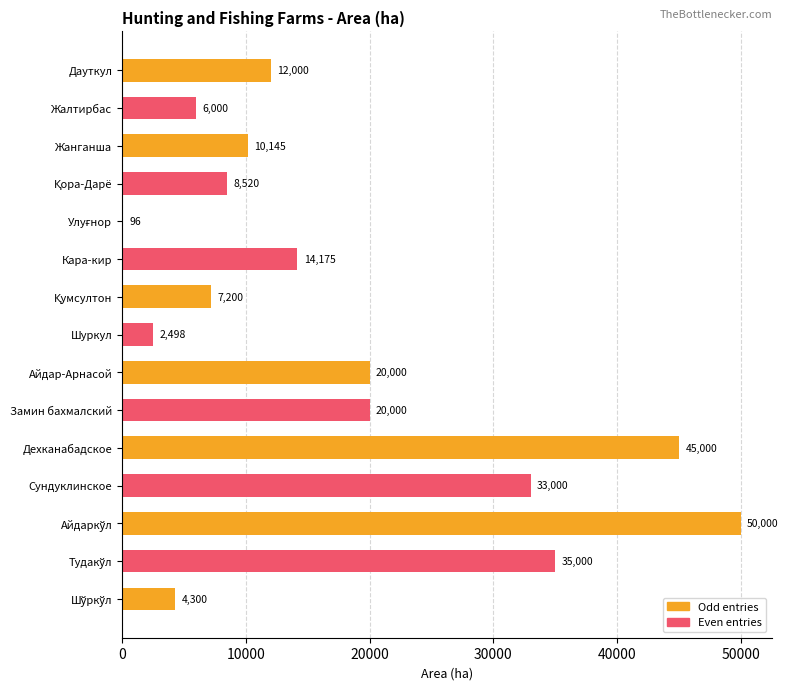

The chart shows a value of 12000 at Дауткул. True or false?

True